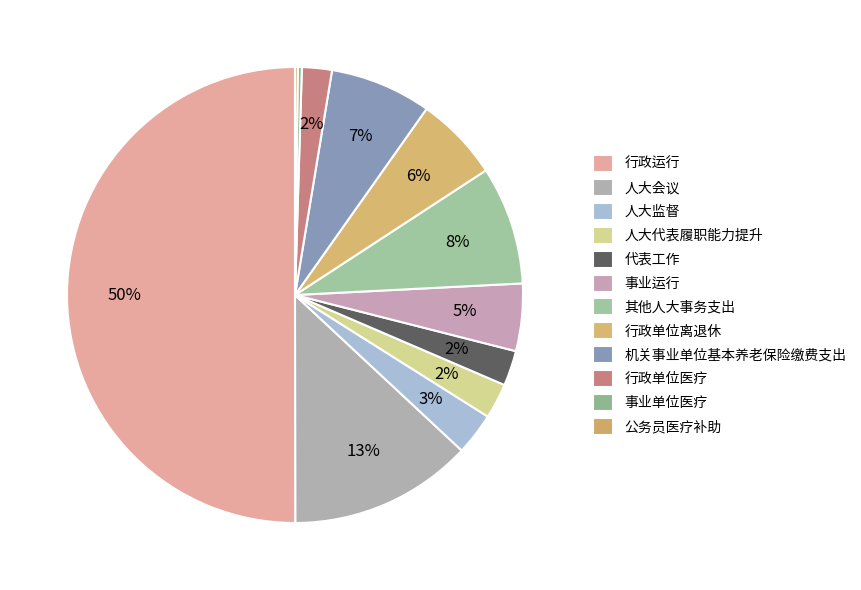

Which has a higher value, 事业运行 or 机关事业单位基本养老保险缴费支出?

机关事业单位基本养老保险缴费支出